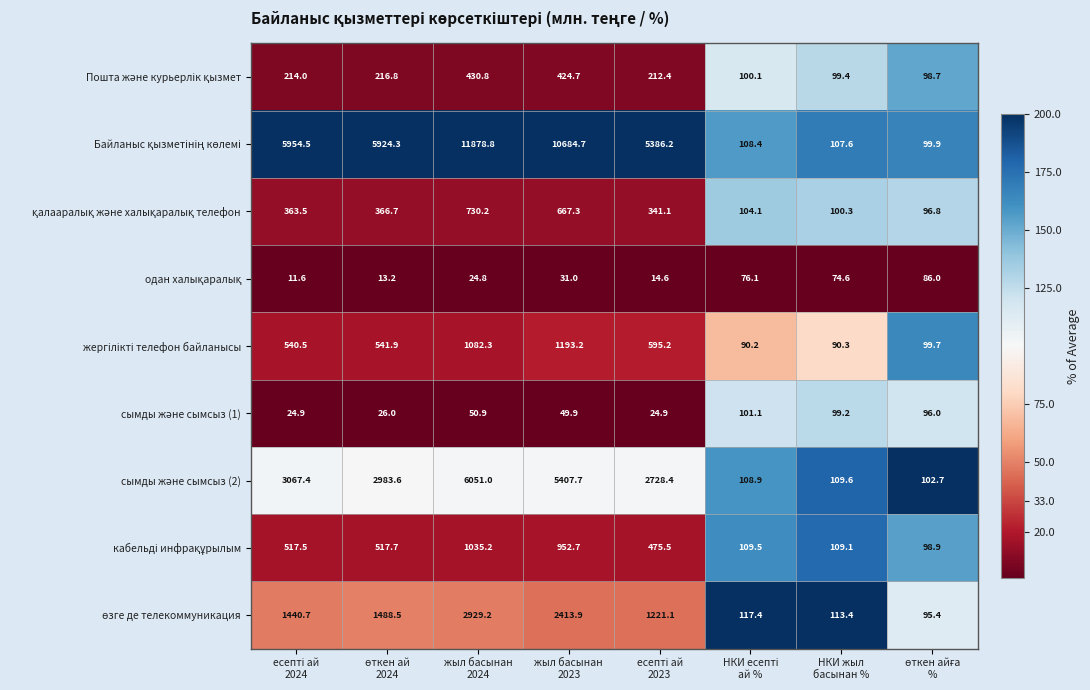

At how many categories does at least one series exceed 1467?

5